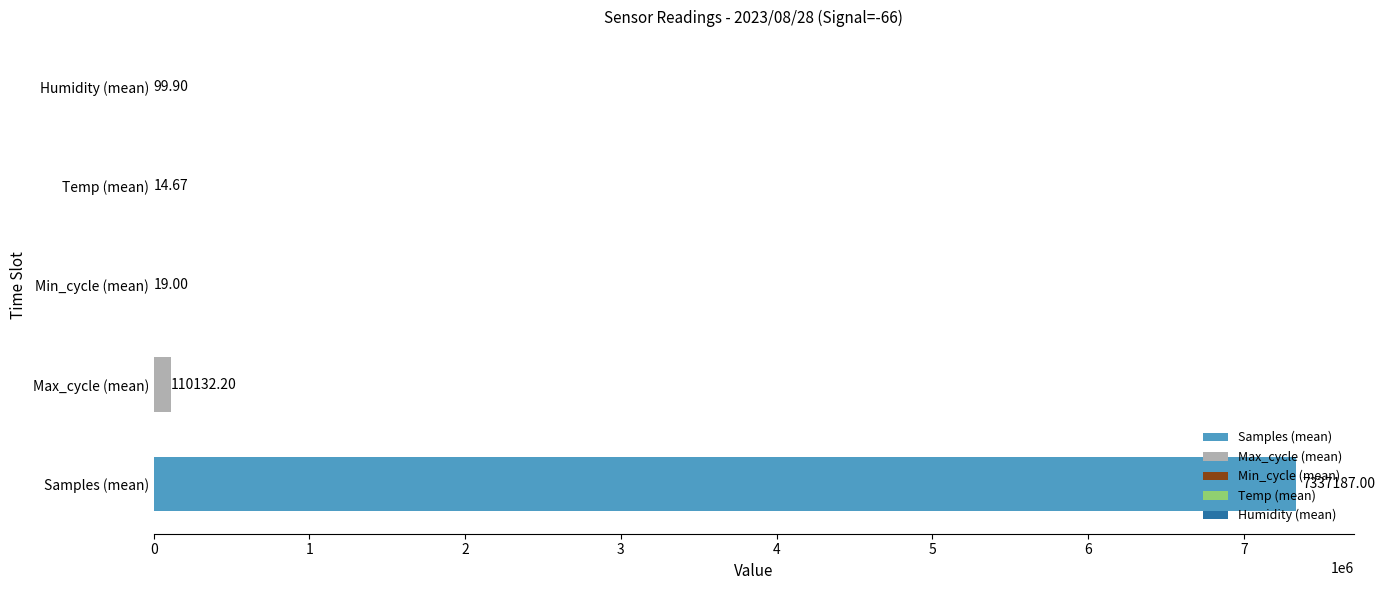

The value of Humidity at 00:21 is 57.1. True or false?

False